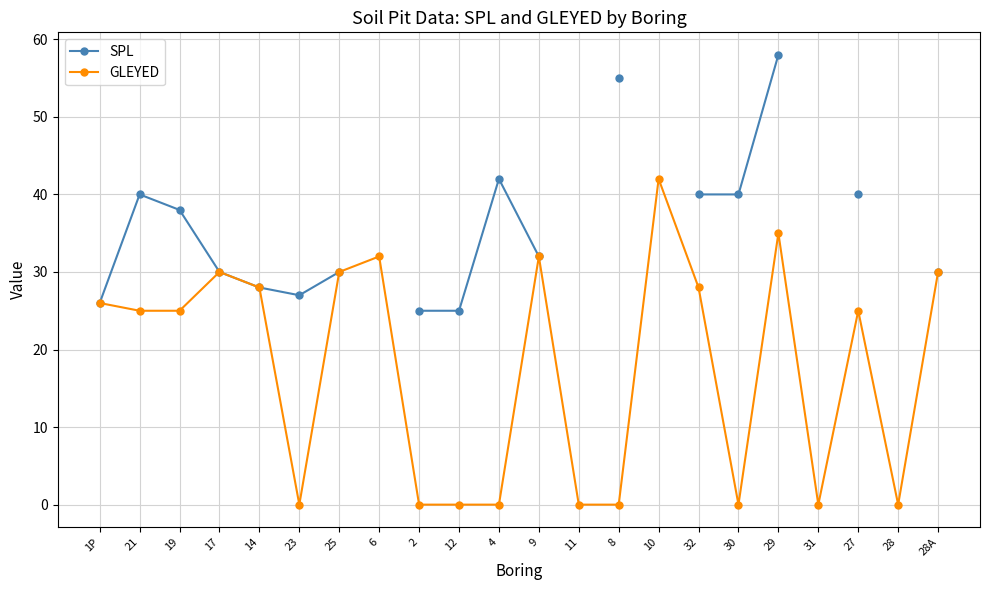

What is the sum of all GLEYED values?

388